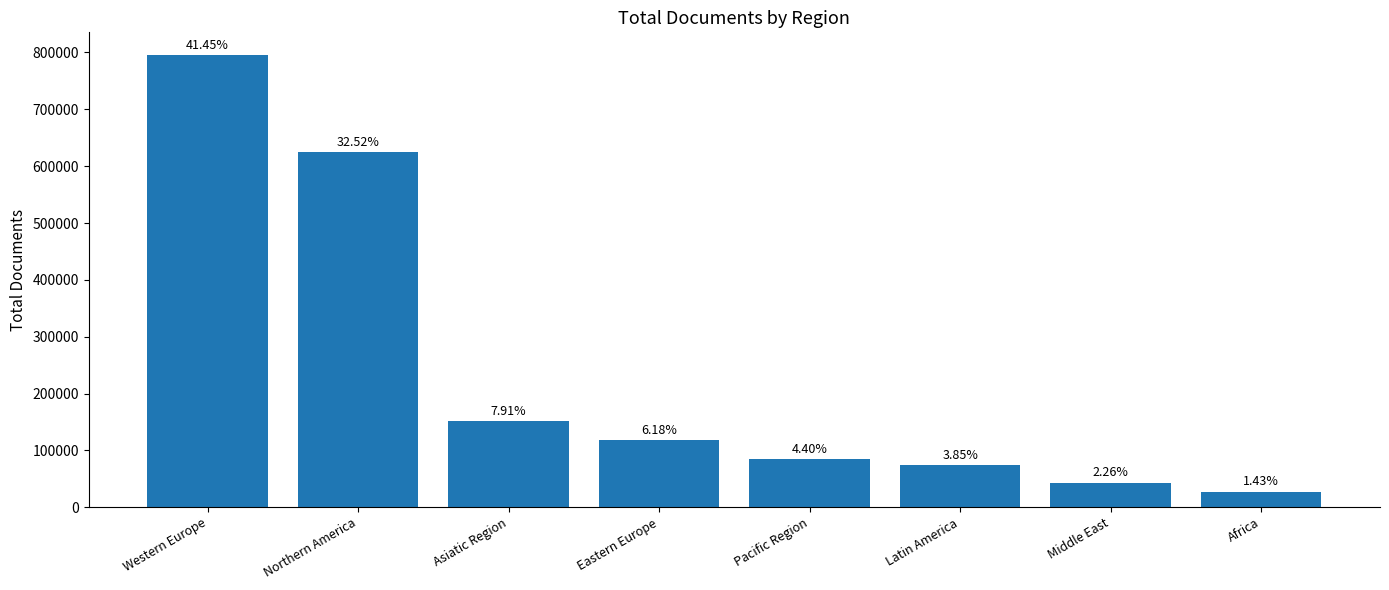

How many bars are there in total?

8